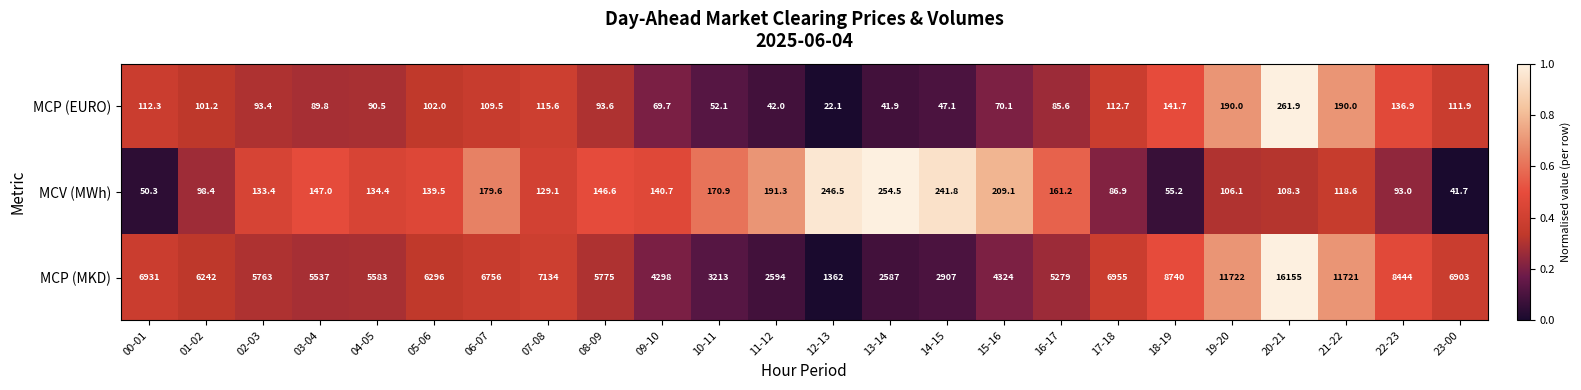

List the series in order of their peak value, highest first.

MCP (MKD), MCP (EURO), MCV (MWh)